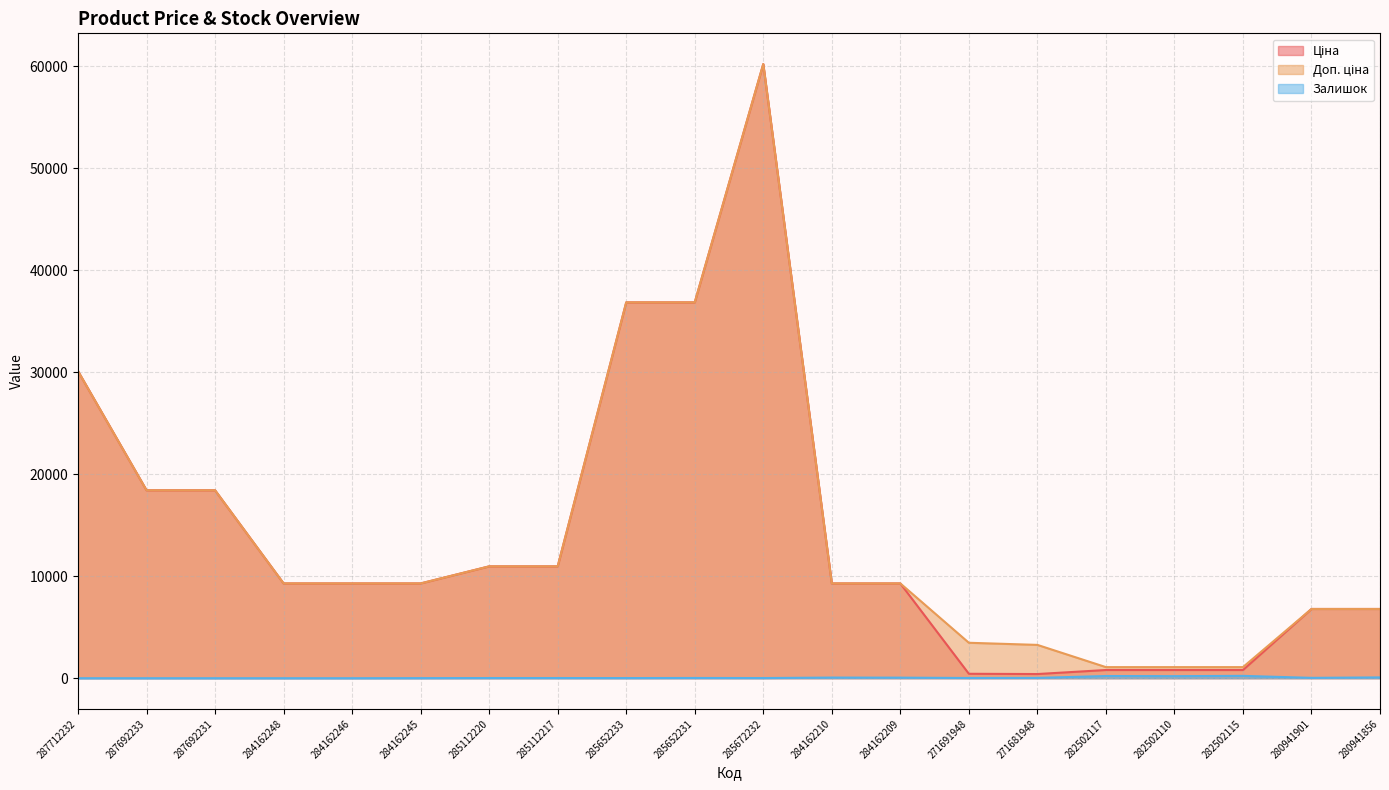

Reading left to right, list all the values displayed in this chart.

Ціна: 287712232=30102.8	287692233=18420.9	287692231=18420.9	284162248=9290.5	284162246=9290.5	284162245=9290.5	285112220=10964.4	285112217=10964.4	285652233=36841.8	285652231=36841.8	285672232=60205.6	284162210=9290.5	284162209=9290.5	271691948=434.3	271681948=408.2	282502117=802.1	282502110=802.1	282502115=802.1	280941901=6787.1	280941856=6787.1
Доп. ціна: 287712232=30102.8	287692233=18420.9	287692231=18420.9	284162248=9290.5	284162246=9290.5	284162245=9290.5	285112220=10964.4	285112217=10964.4	285652233=36841.8	285652231=36841.8	285672232=60205.6	284162210=9290.5	284162209=9290.5	271691948=3474.1	271681948=3265.8	282502117=1087.0	282502110=1087.0	282502115=1087.0	280941901=6787.1	280941856=6787.1
Залишок: 287712232=0.0	287692233=0.0	287692231=0.0	284162248=0.0	284162246=0.0	284162245=8.0	285112220=17.0	285112217=17.0	285652233=14.0	285652231=23.0	285672232=16.0	284162210=62.0	284162209=55.0	271691948=22.0	271681948=30.0	282502117=215.0	282502110=200.0	282502115=229.0	280941901=35.0	280941856=79.0